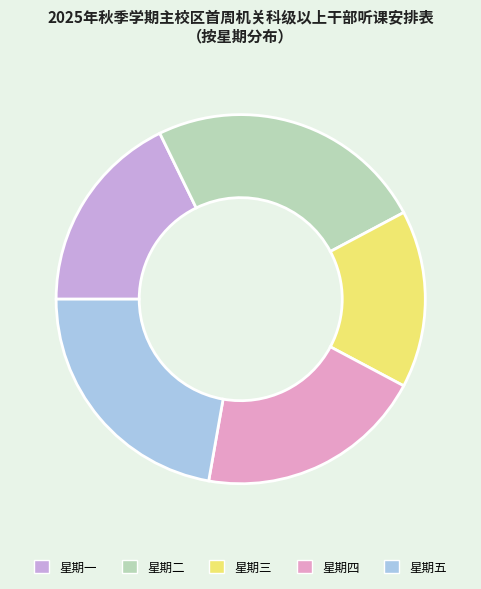

How many segments does this pie chart have?

5